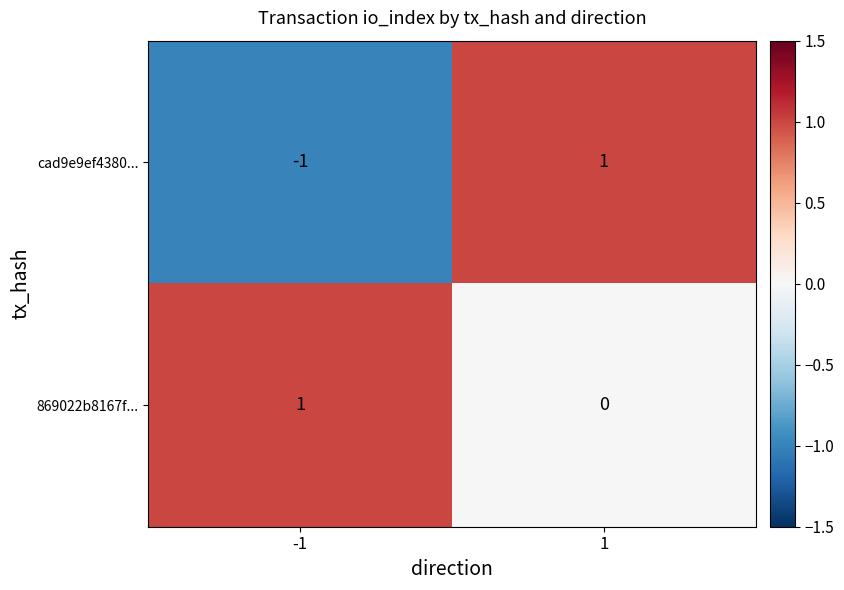

What is the minimum value shown in the chart?

-1